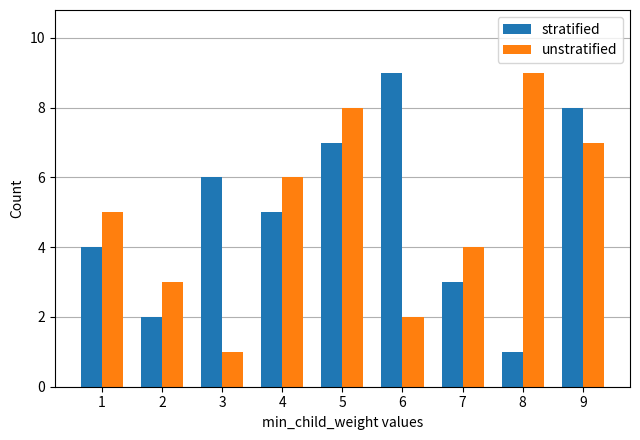

Reading left to right, what are all the values shown in this chart?

stratified: 4	2	6	5	7	9	3	1	8
unstratified: 5	3	1	6	8	2	4	9	7